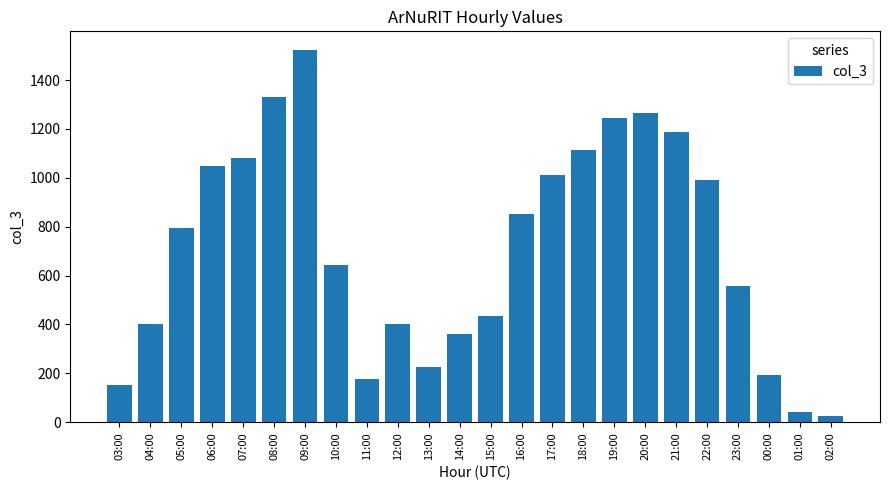

Reading left to right, what are all the values shown in this chart?

151	402	793	1050	1080	1332	1523	642	177	402	227	363	435	853	1010	1112	1243	1267	1189	989	557	192	42	24